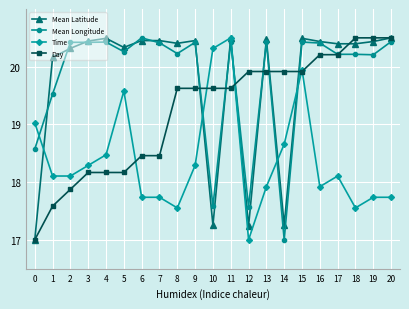

At how many categories does at least one series exceed 19?

21